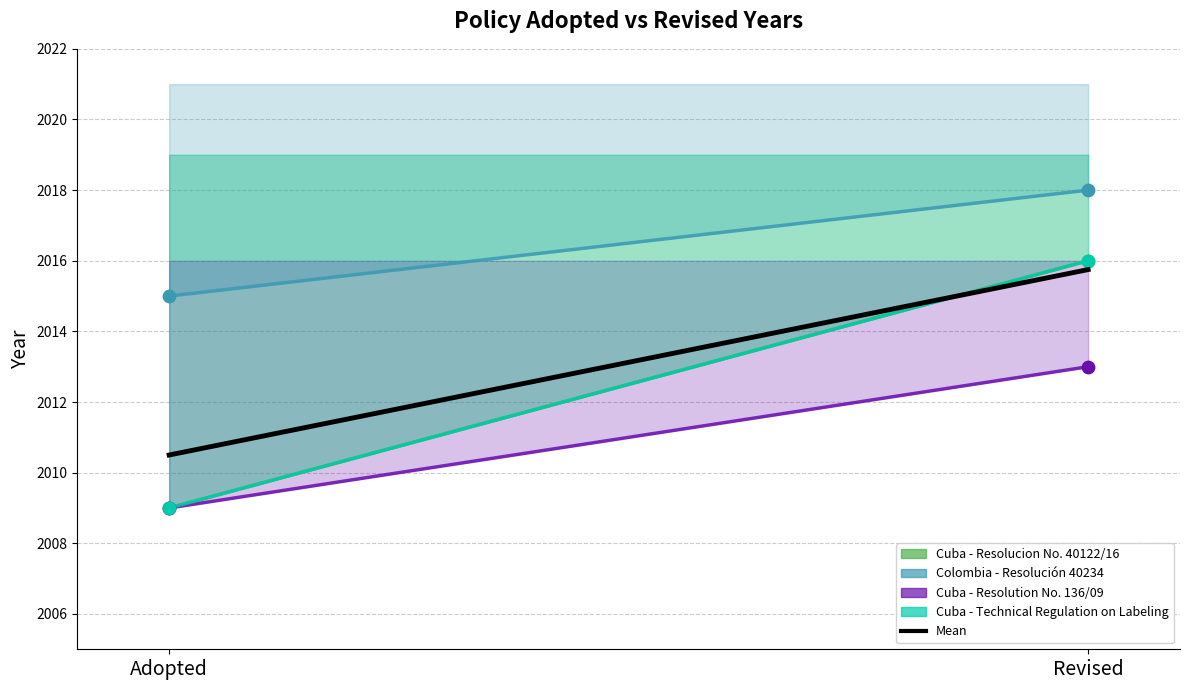

Between Adopted and Revised, which is larger?

Revised